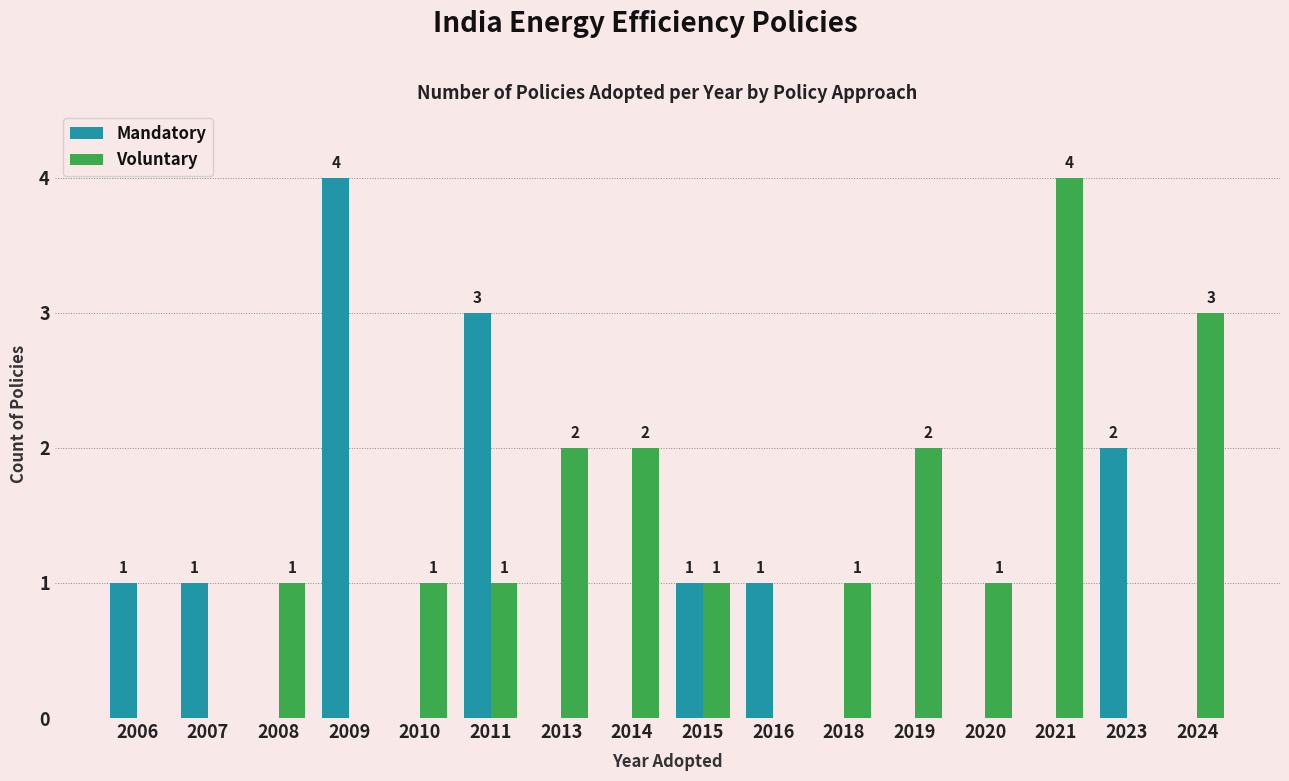

What is the difference between the Voluntary values at 2023 and 2014?

2